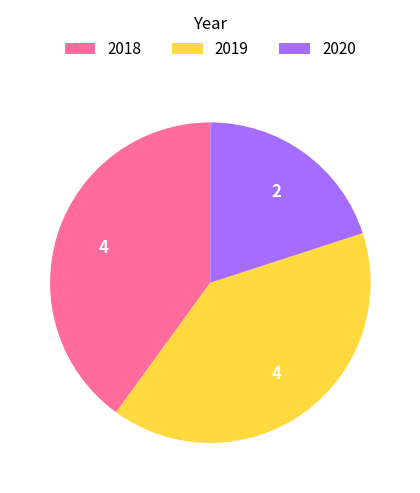

True or false: 2020 accounts for 20% of the total.

True